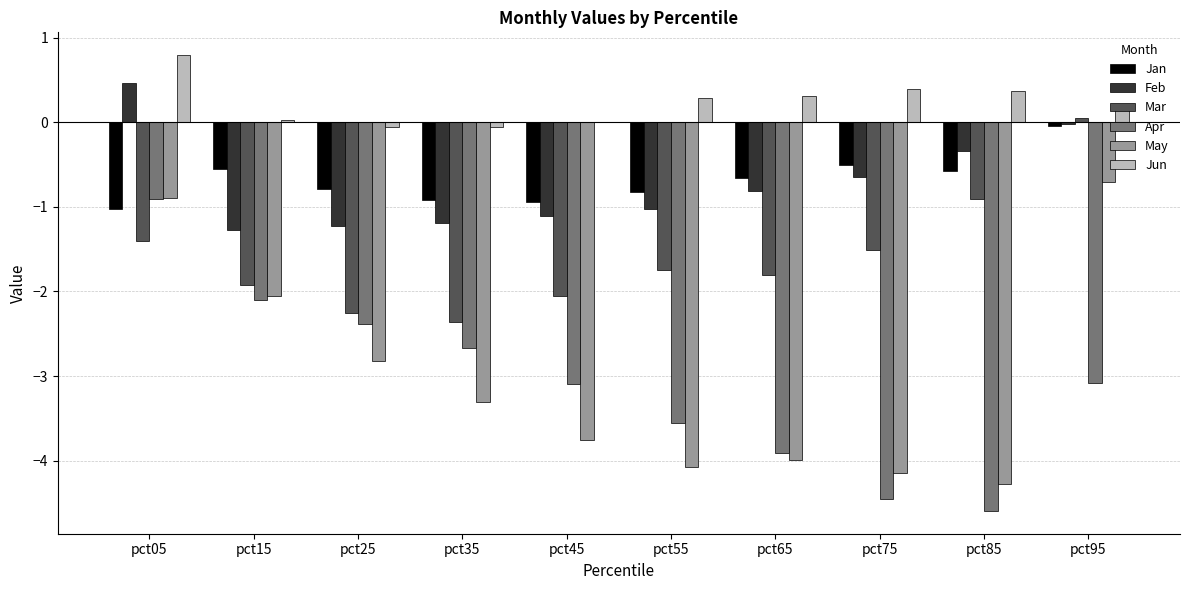

How many categories are shown in the chart?

10